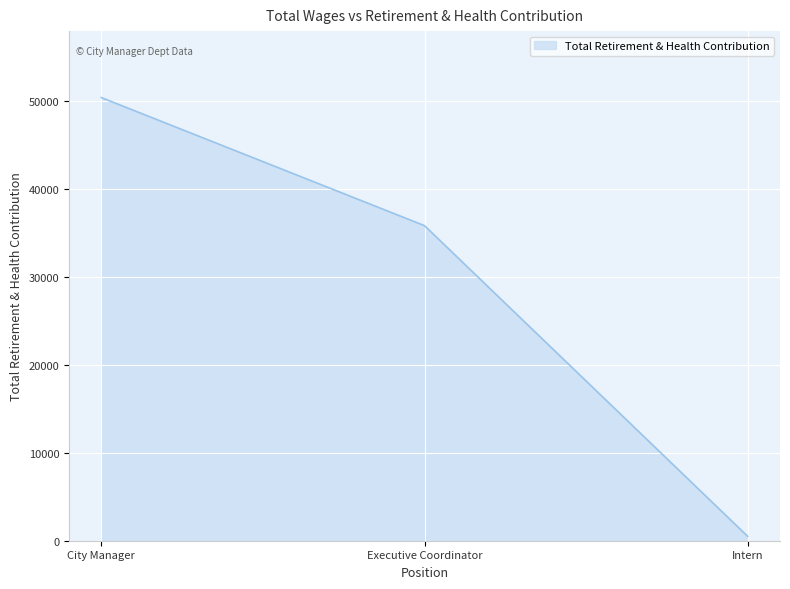

Reading left to right, extract all data points from this chart.

50445	35865	497